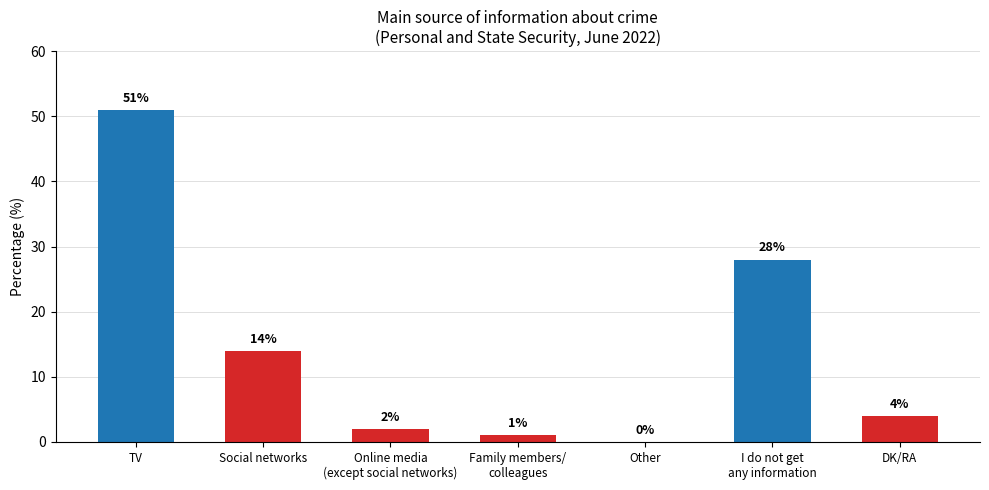

At which category does the chart reach its peak across all series?

TV